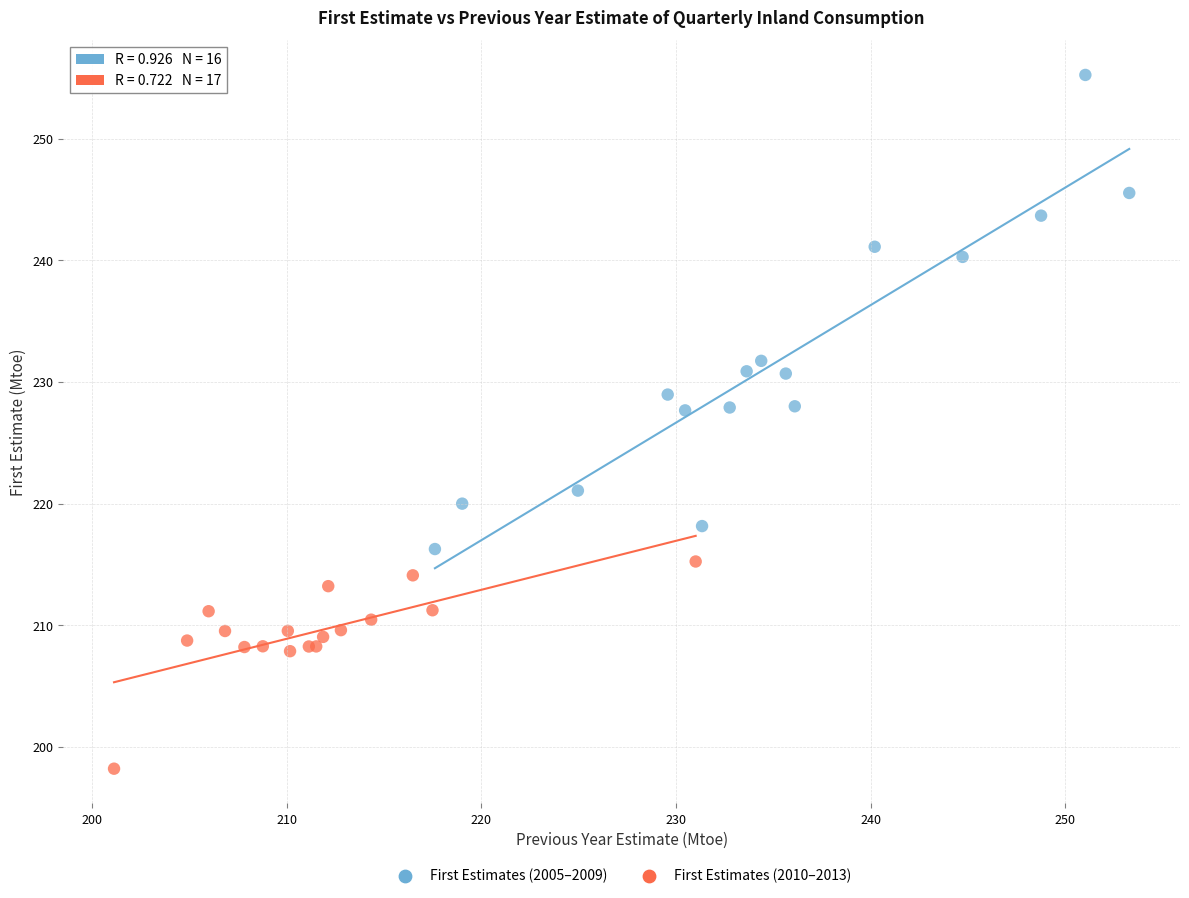

What are all the series names shown in the legend?

First Estimates (2005–2009), First Estimates (2010–2013)